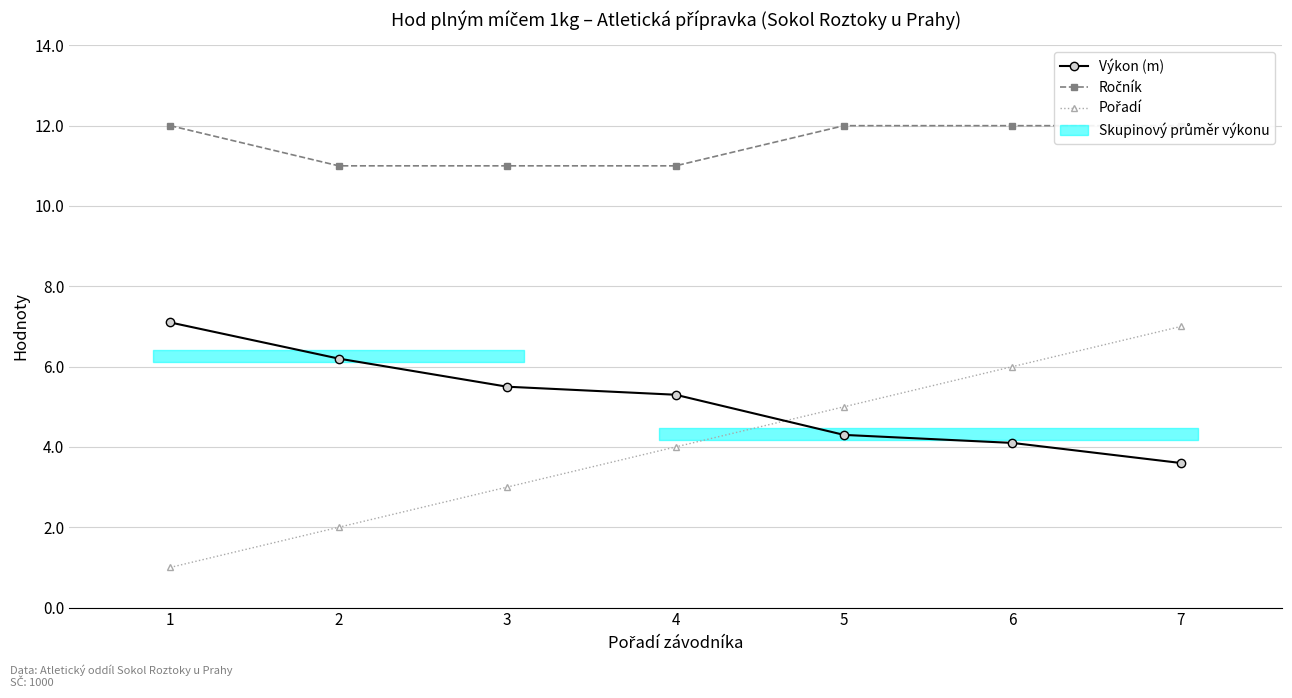

What is the total value across all series at 6?

22.1